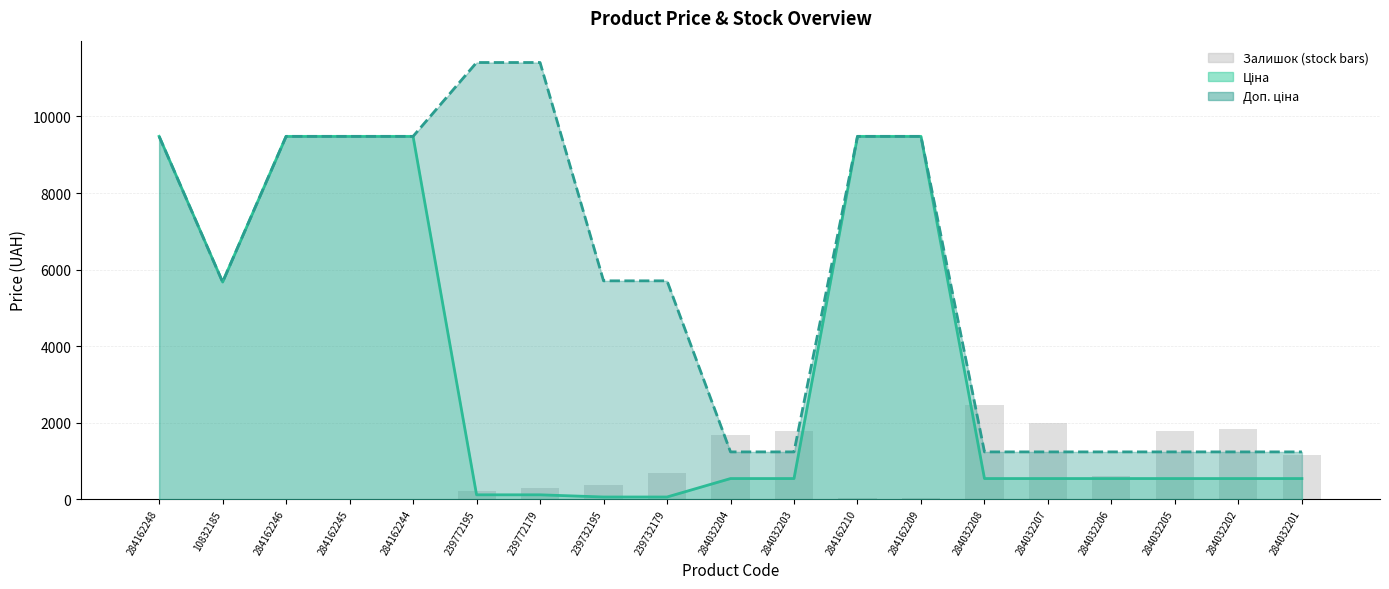

How many values in the Доп. ціна series are below 5705?

9